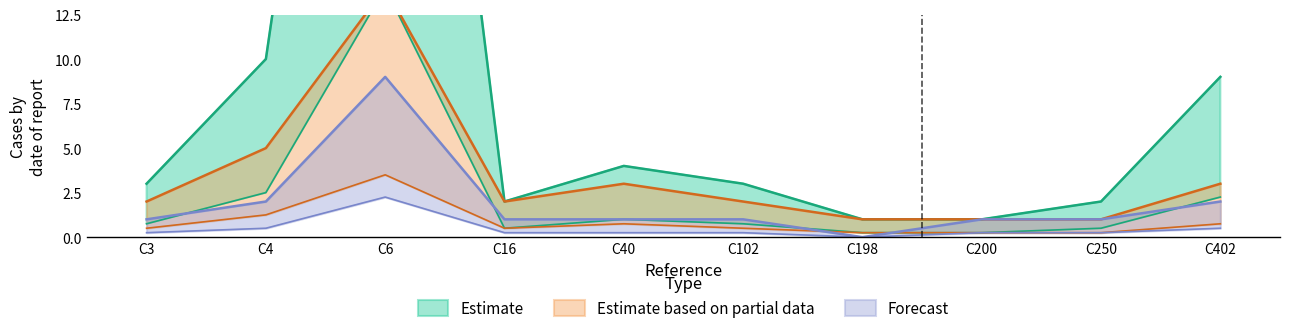

Reading left to right, transcribe all the data shown in this chart.

Estimate: 3	10	56	2	4	3	1	1	2	9
Estimate based on partial data: 2	5	14	2	3	2	1	1	1	3
Forecast: 1	2	9	1	1	1	0	1	1	2